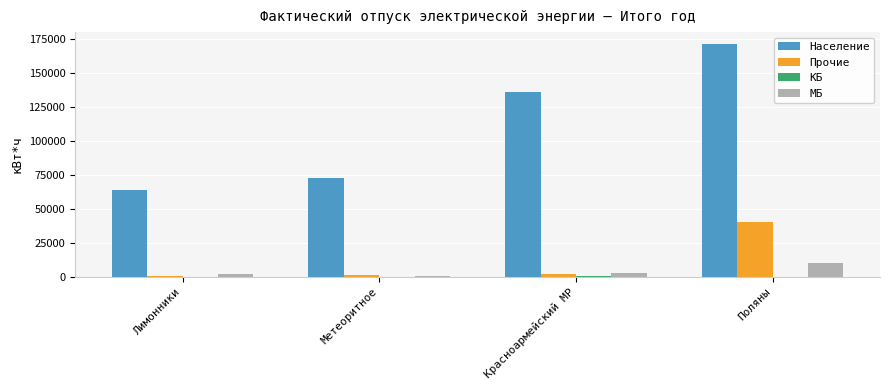

What value does the Население series have at Поляны?

171558.6